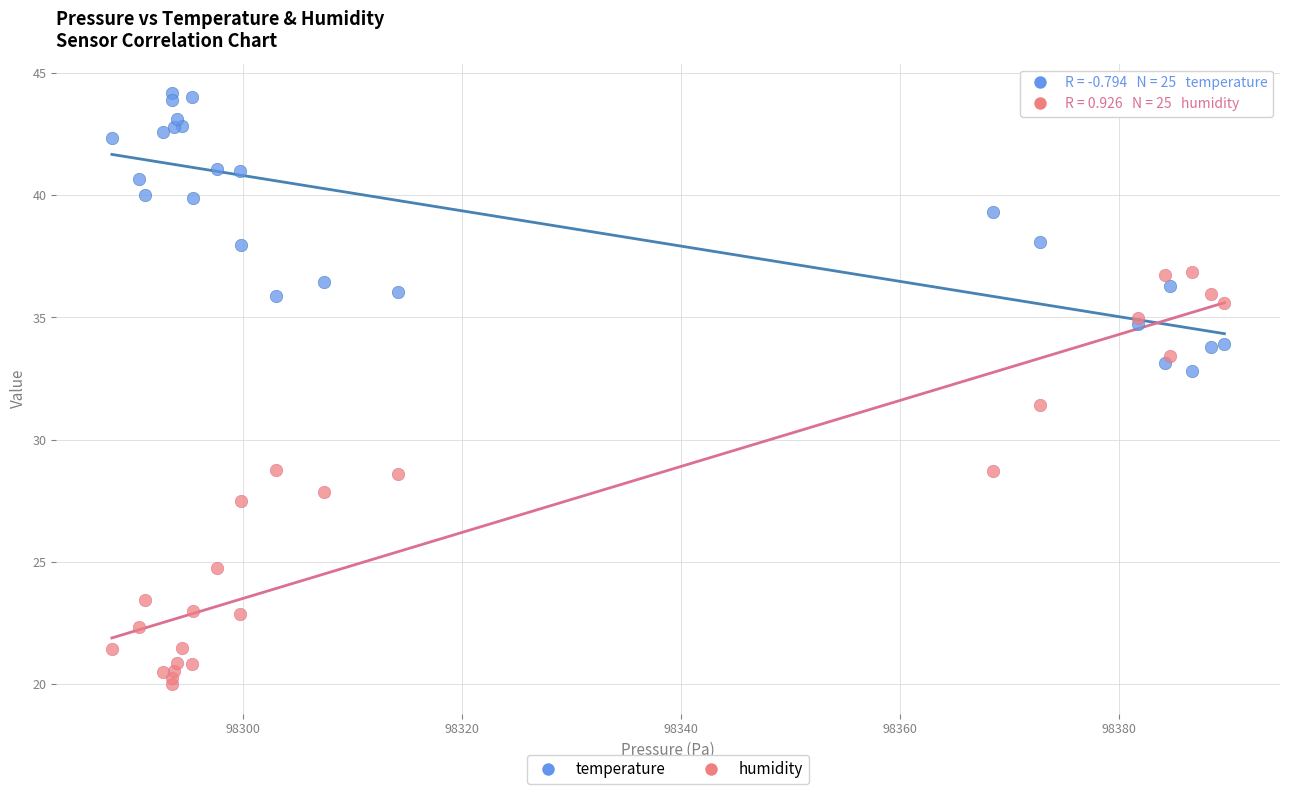

Which series reaches the maximum Y coordinate?

temperature